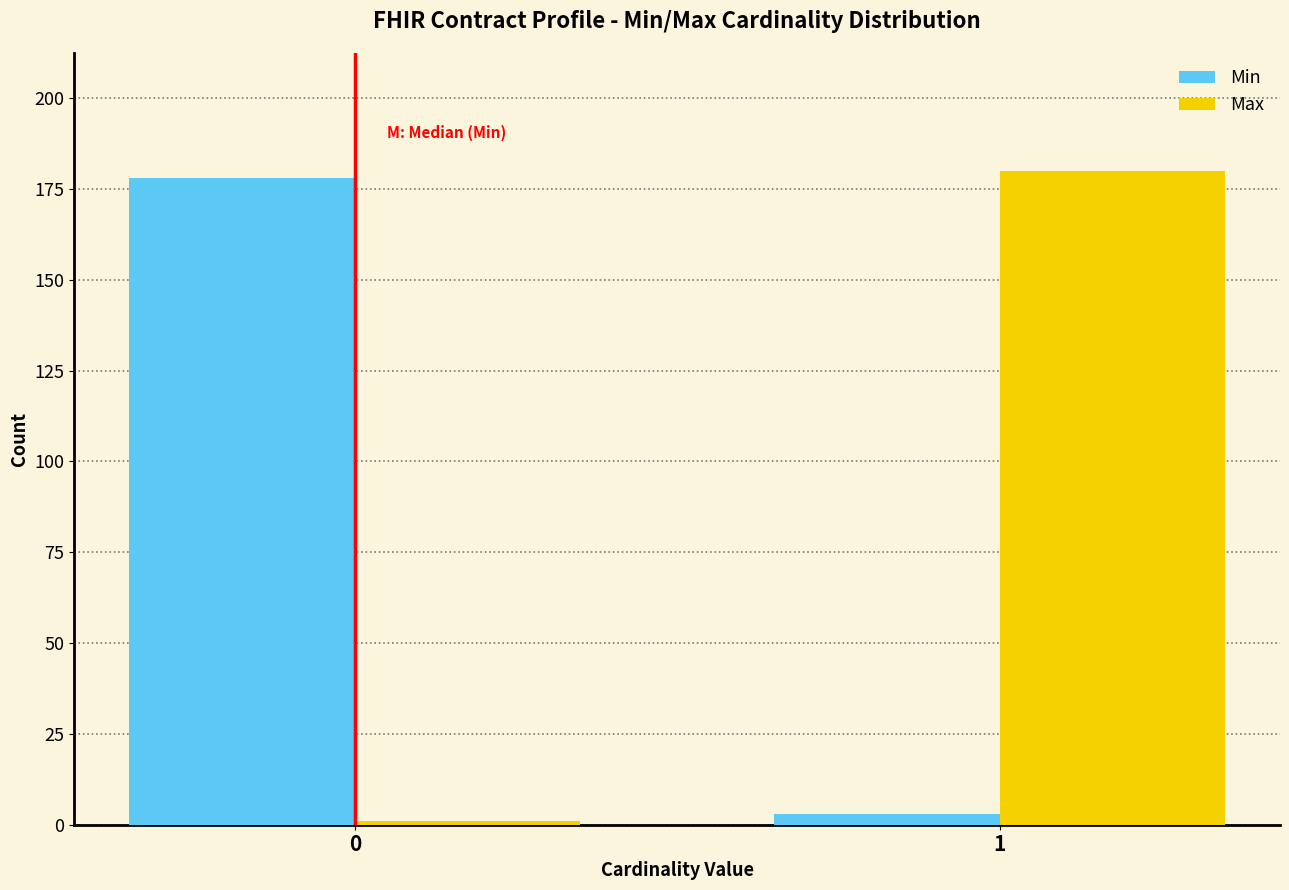

Reading left to right, transcribe all the data shown in this chart.

Min: 178	3
Max: 1	180